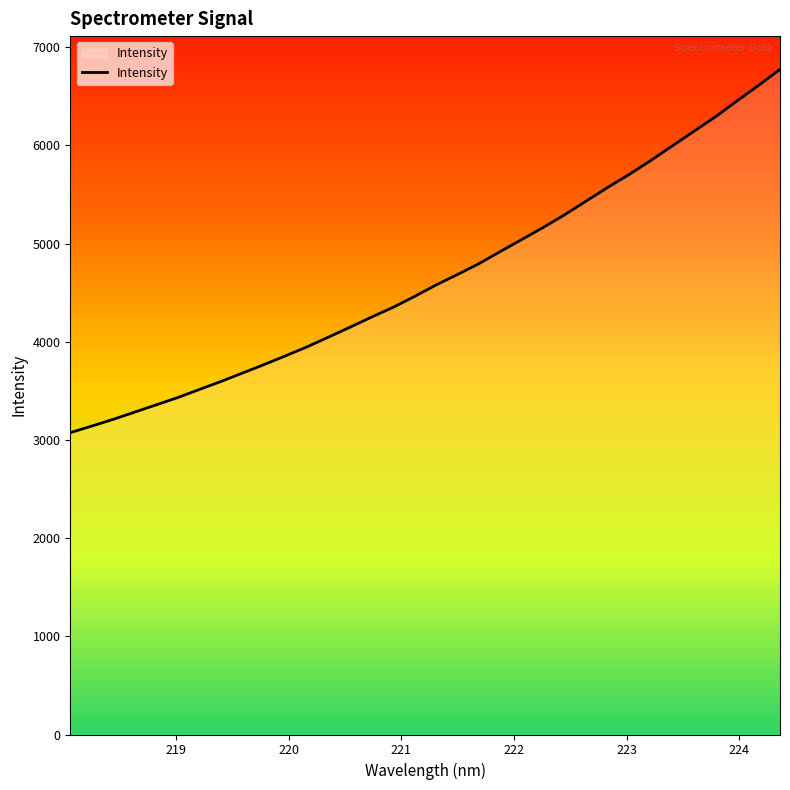

What is the smallest value displayed?

3074.6